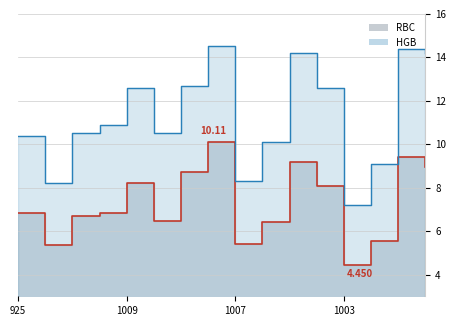

What is the label of the 8th point from the left?

1160